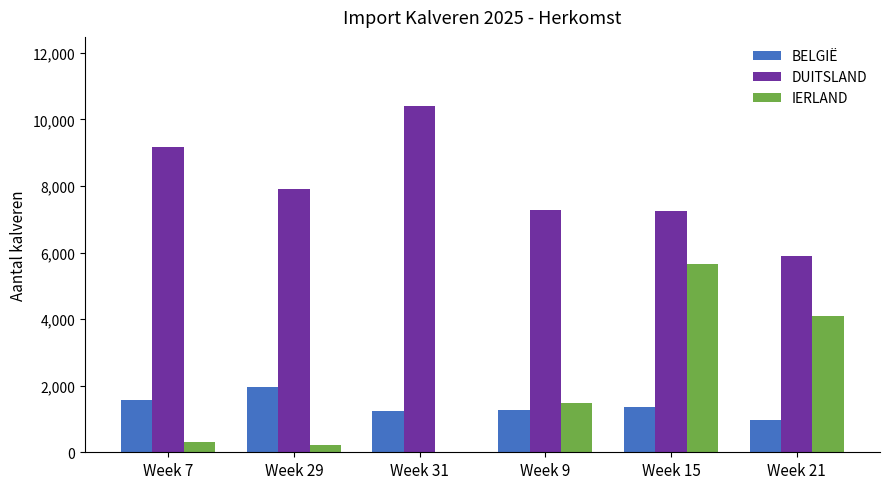

Which series has the widest spread of values?

IERLAND